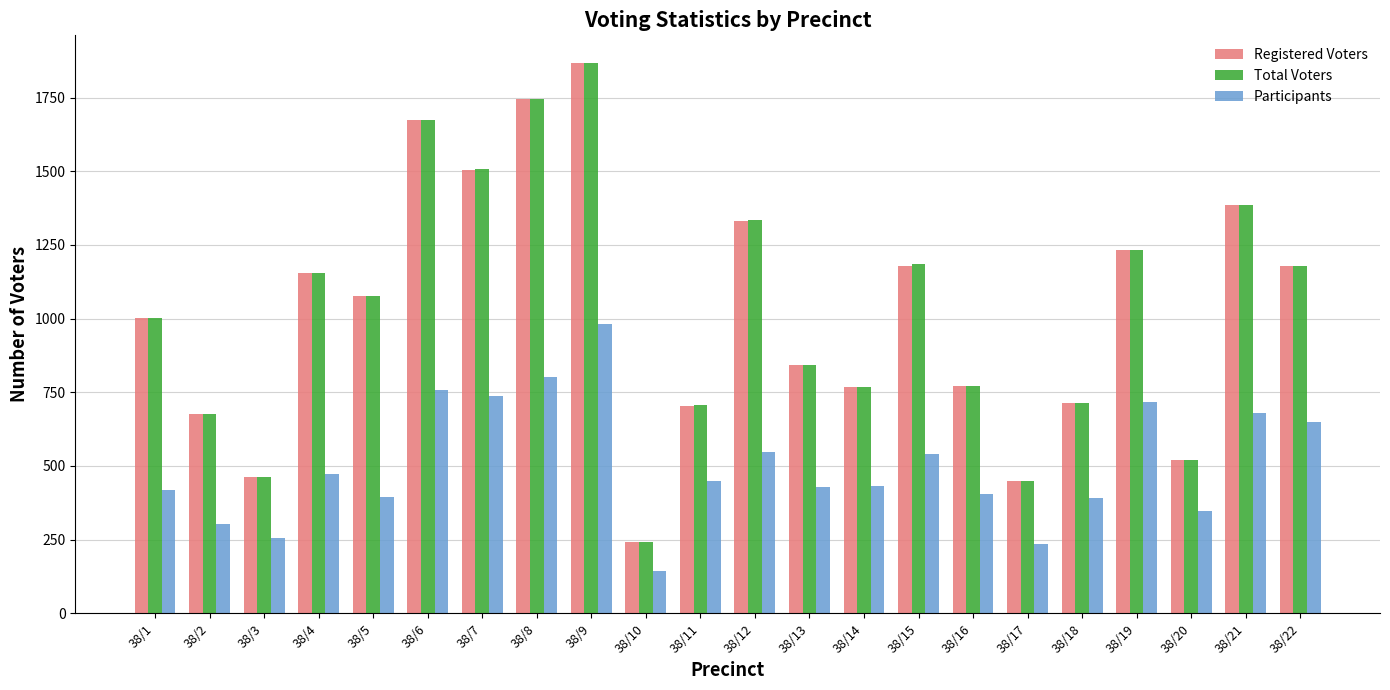

Is it true that Registered Voters equals 771 at 38/16?

True